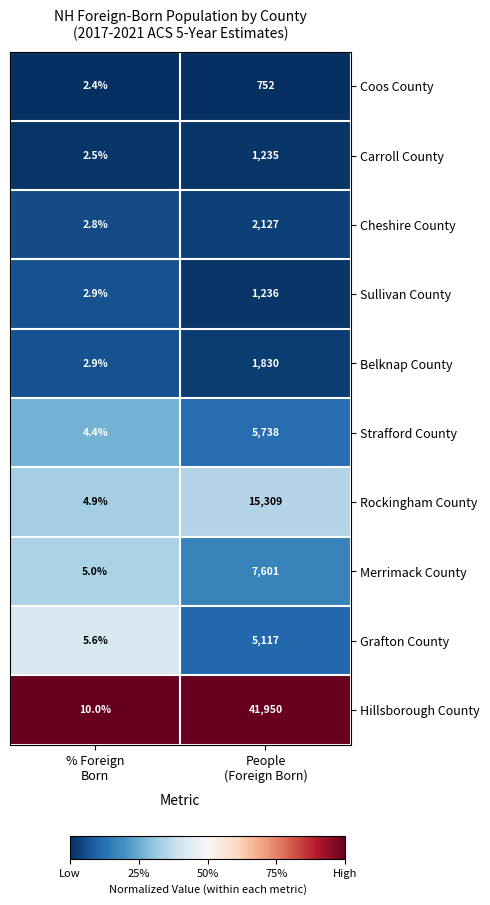

Which series has the largest range (max minus min)?

Hillsborough County